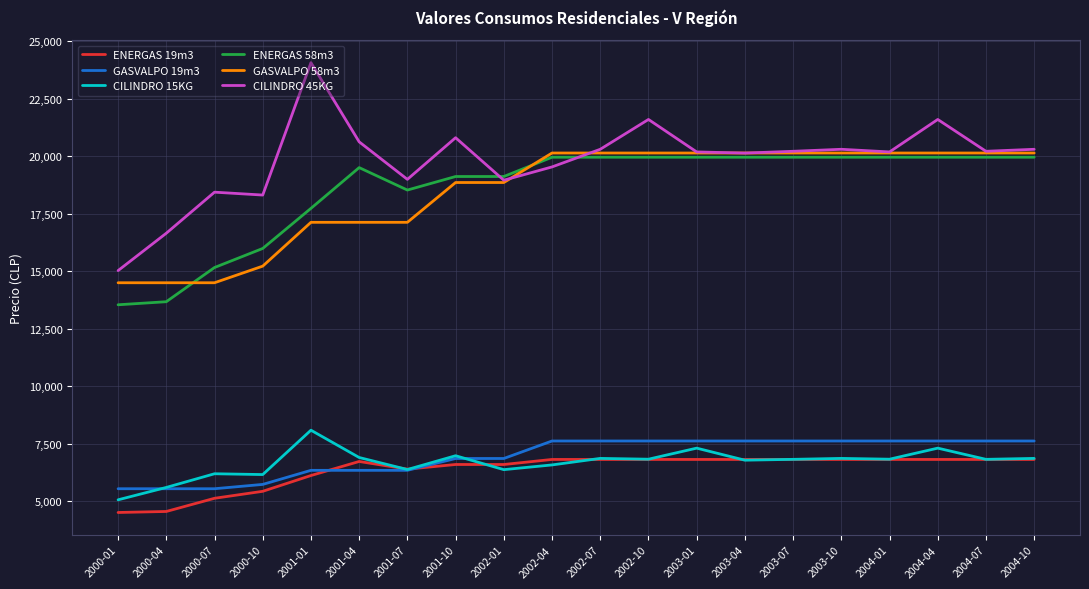

What is the spread (max minus min) of values at 2000-04?

12100.0